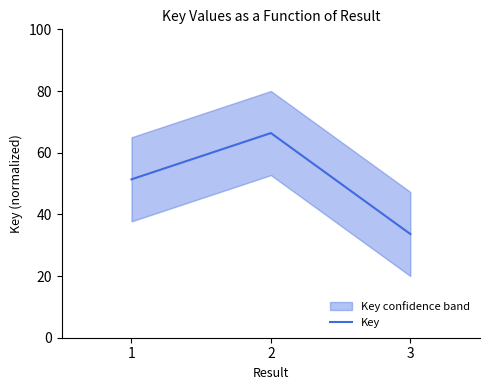

Where does the data first go above 51?

1